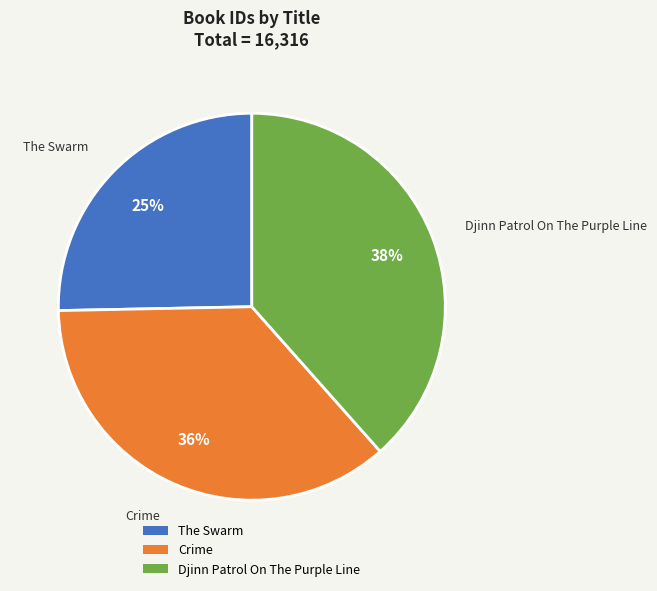

To the nearest percent, what is the combined percentage of Crime and The Swarm?

62%